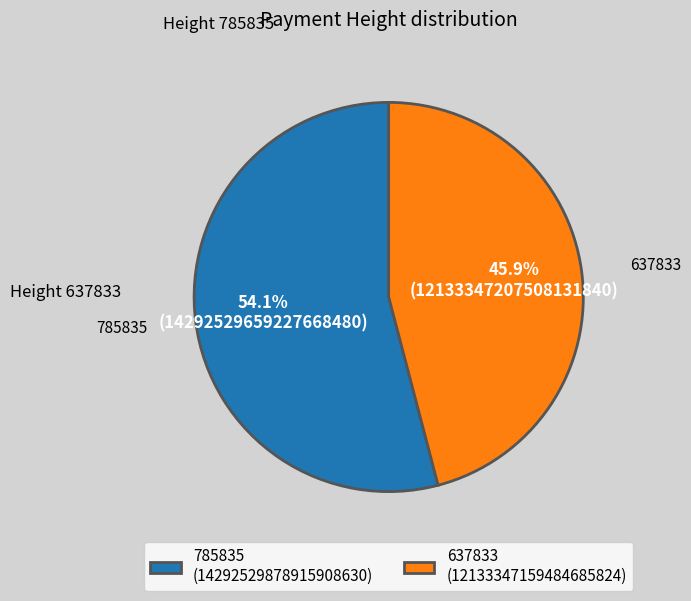

Count the number of slices in the pie.

2